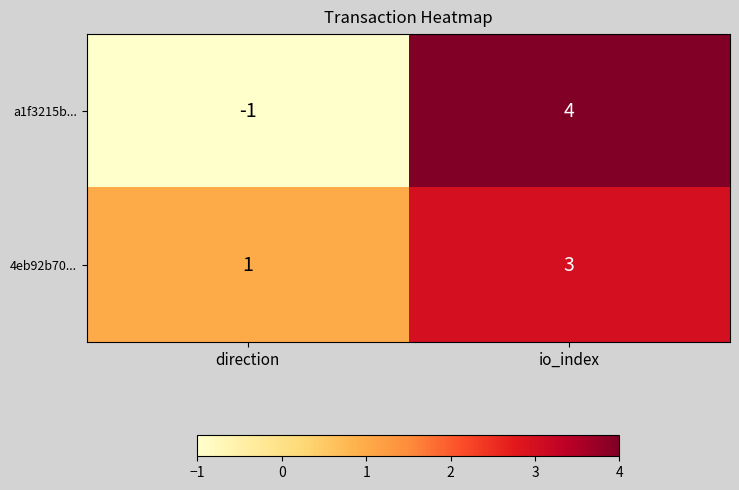

Rank the series at direction from highest to lowest value.

4eb92b70..., a1f3215b...